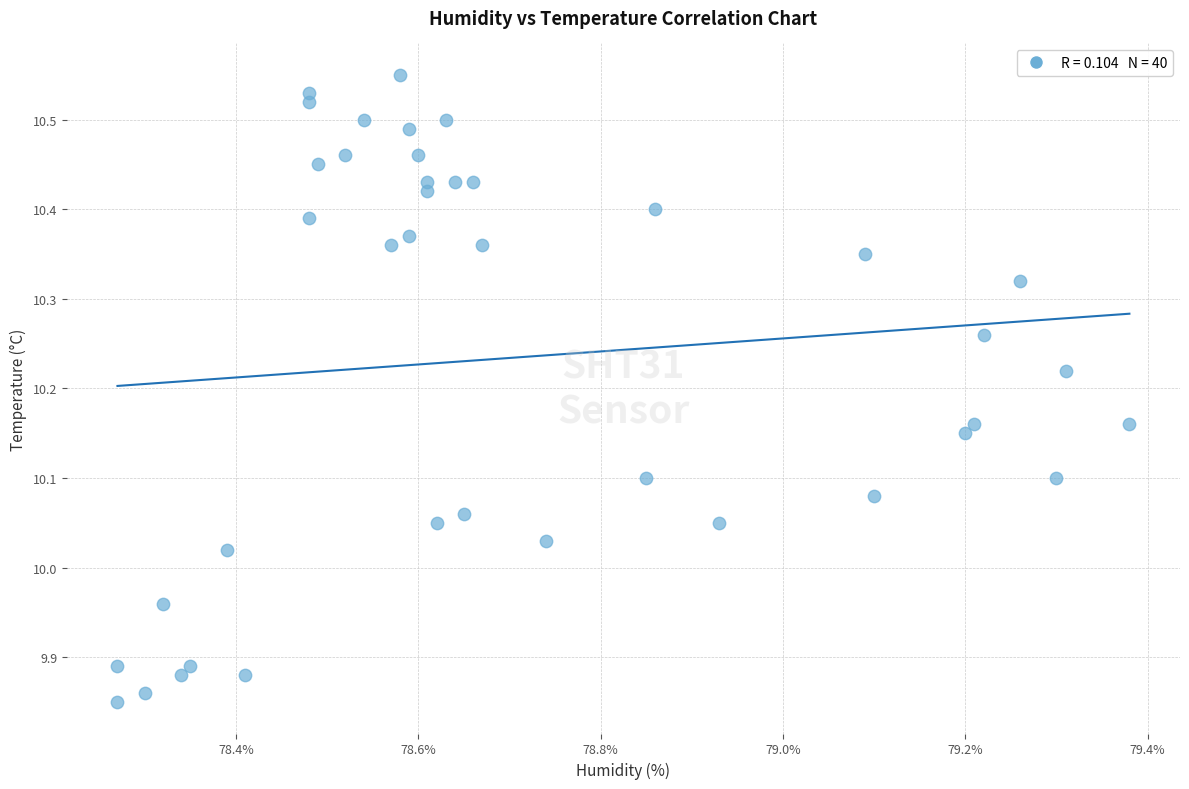

What is the range of Y values (max minus min)?

0.7